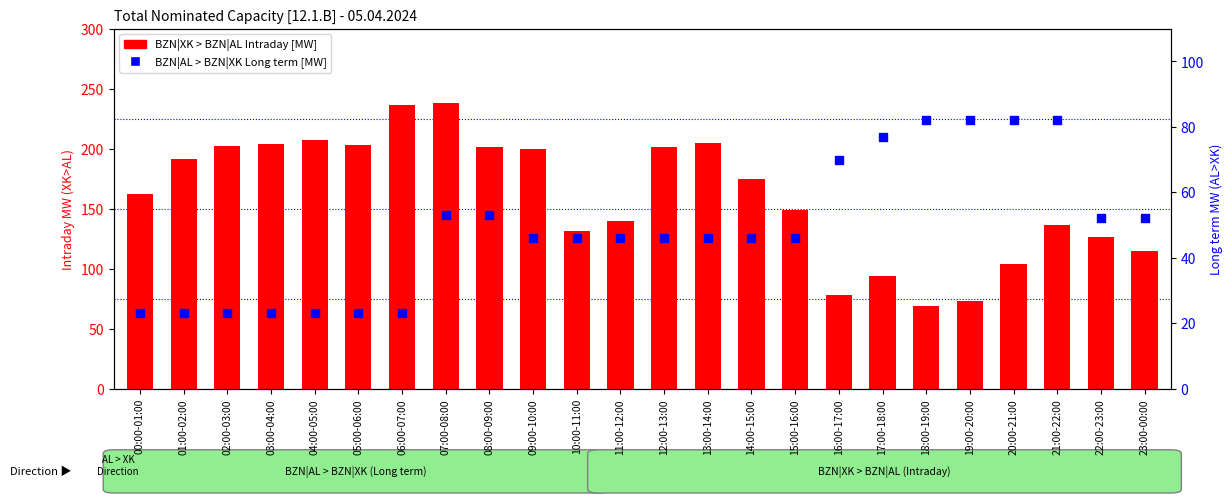

At which category is the sum across all series the highest?

07:00-08:00